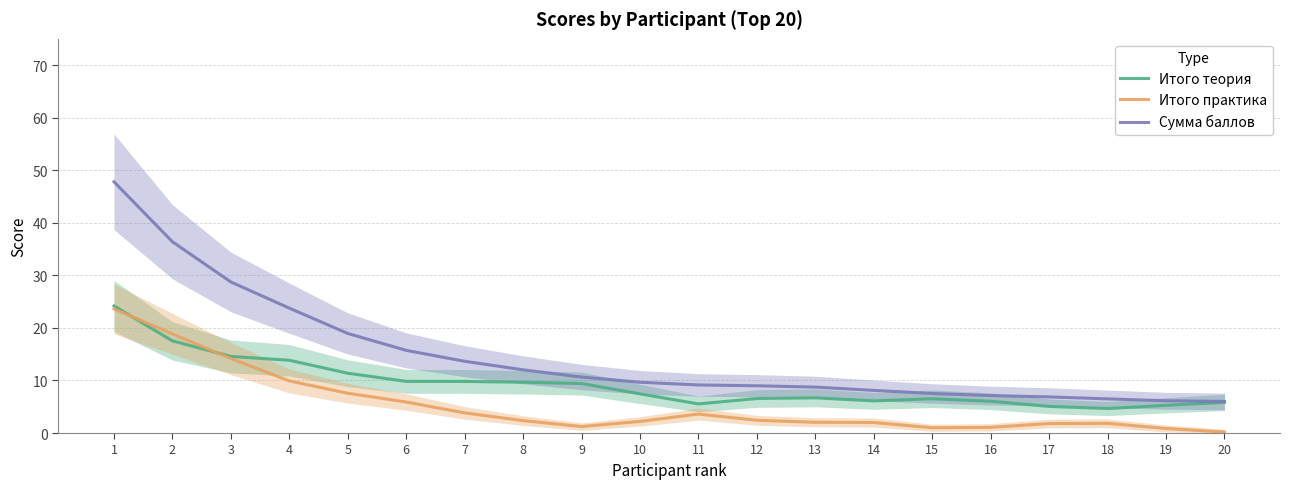

Which series changed the most between 8 and 18?

Сумма баллов